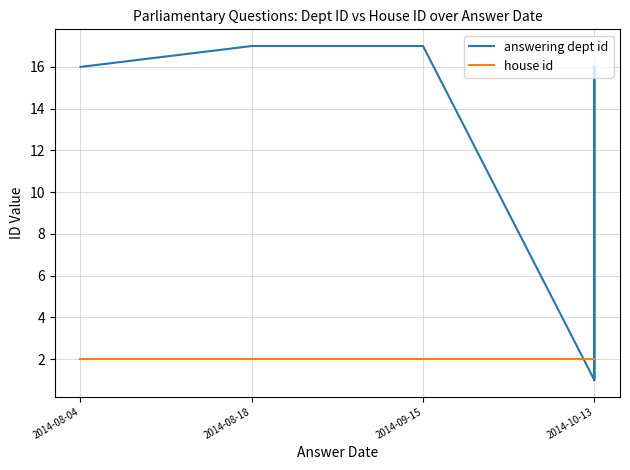

Is it true that house id equals 3 at 2014-10-13?

False